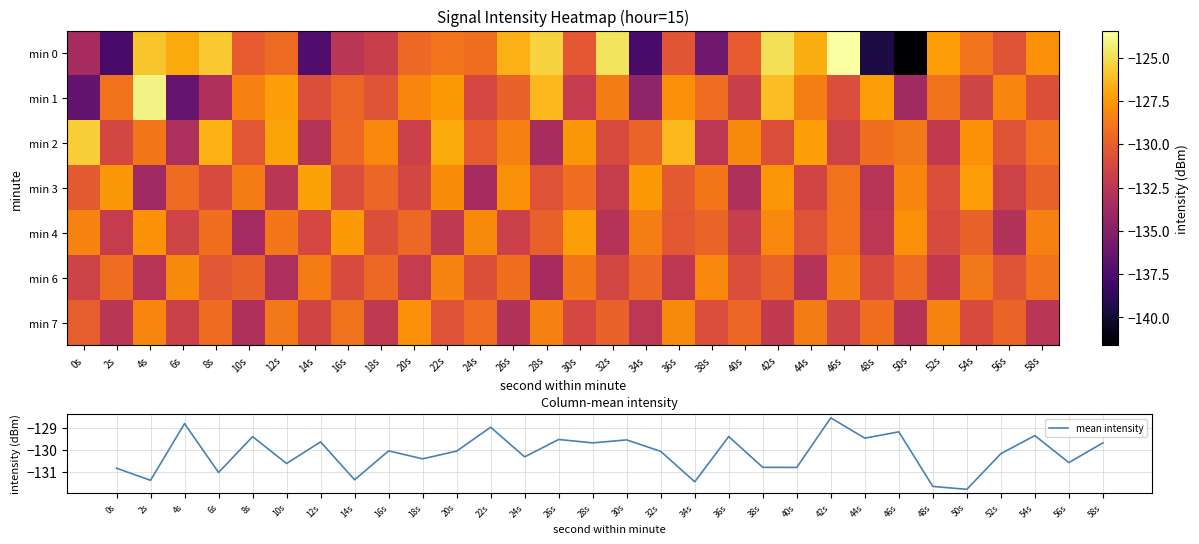

Which has a higher value, 42s or 32s?

32s